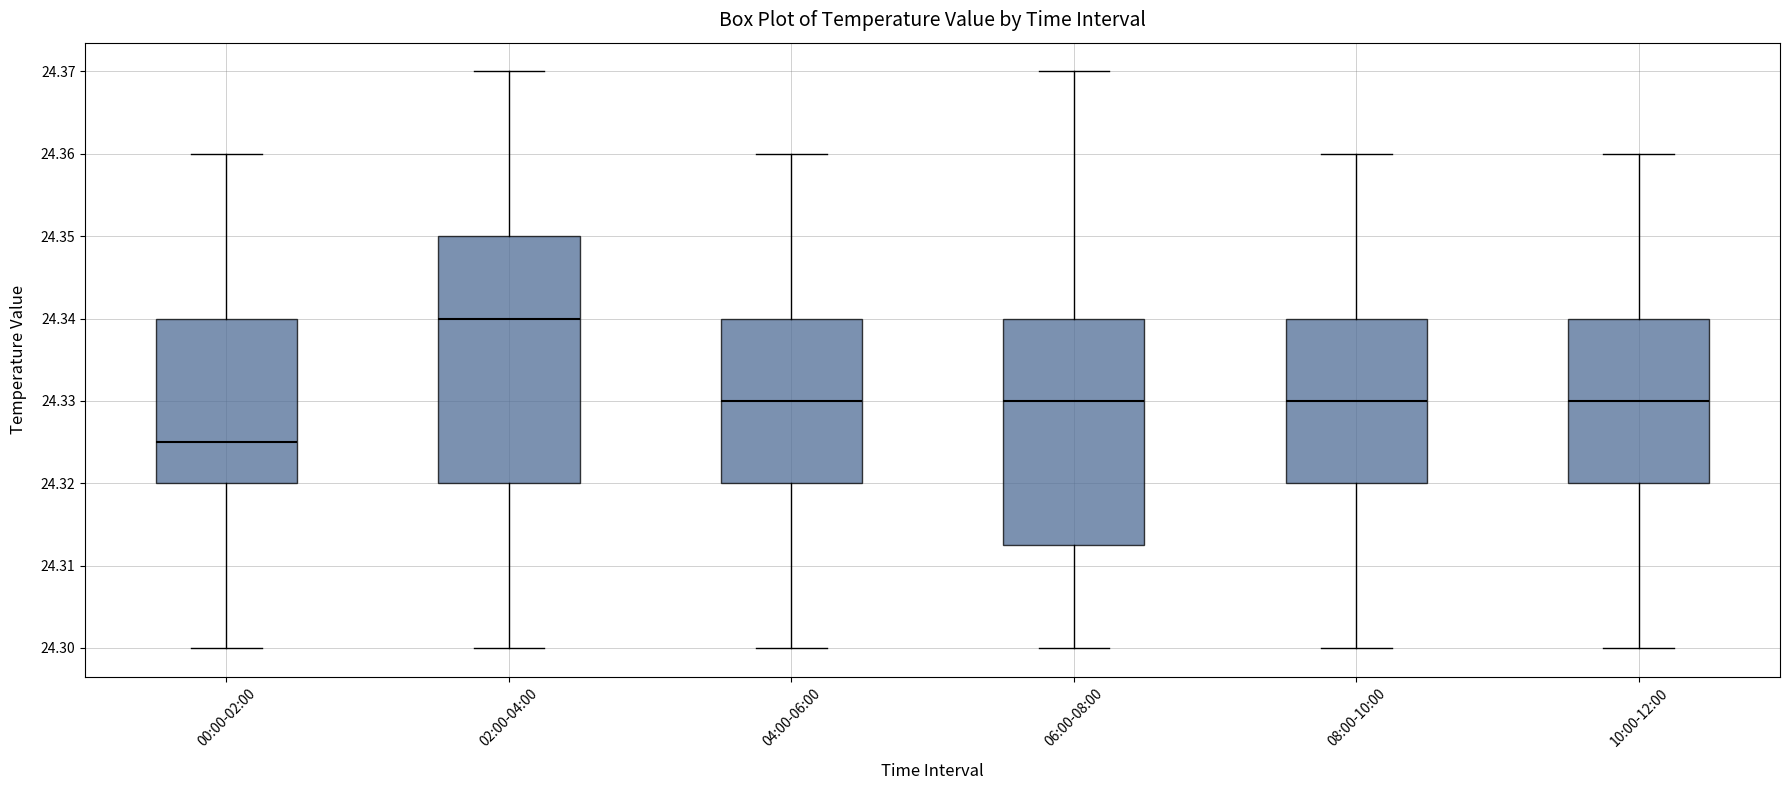

Reading left to right, read every box against the y-axis: the position of its median line, the range the box covers, and the ends of its whiskers. The values are not printed on the chart, so give them approximately, as read against the axis.

00:00-02:00: median 24.325, box 24.320 to 24.340, whiskers 24.300 to 24.360
02:00-04:00: median 24.340, box 24.320 to 24.350, whiskers 24.300 to 24.370
04:00-06:00: median 24.330, box 24.320 to 24.340, whiskers 24.300 to 24.360
06:00-08:00: median 24.330, box 24.313 to 24.340, whiskers 24.300 to 24.370
08:00-10:00: median 24.330, box 24.320 to 24.340, whiskers 24.300 to 24.360
10:00-12:00: median 24.330, box 24.320 to 24.340, whiskers 24.300 to 24.360